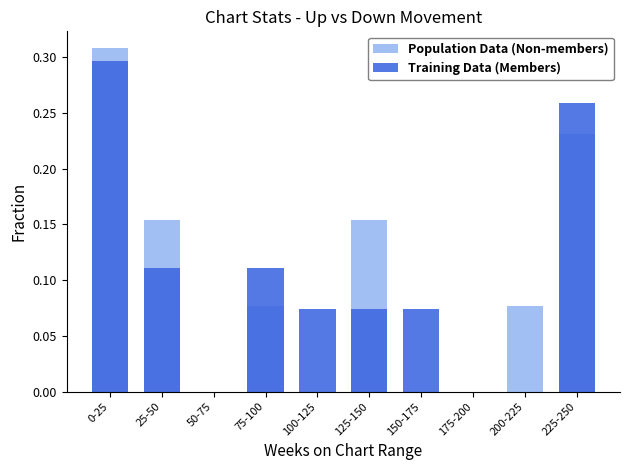

Is the value of Population Data (Non-members) at 200-225 greater than the value of Training Data (Members) at 50-75?

Yes